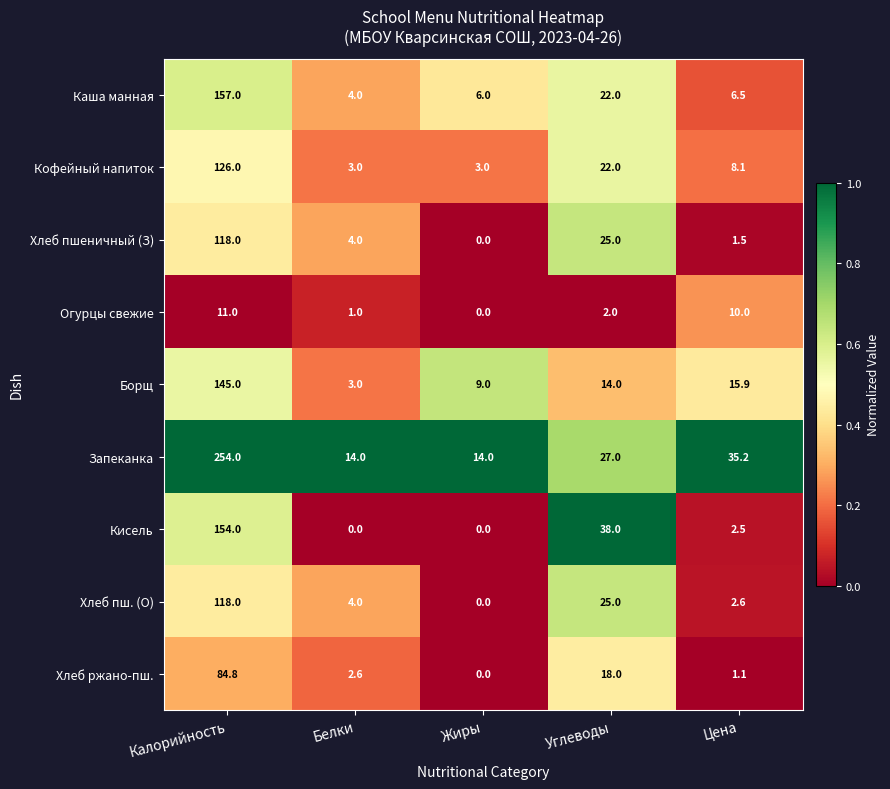

Where is Кисель nearest to the value 77?

Углеводы